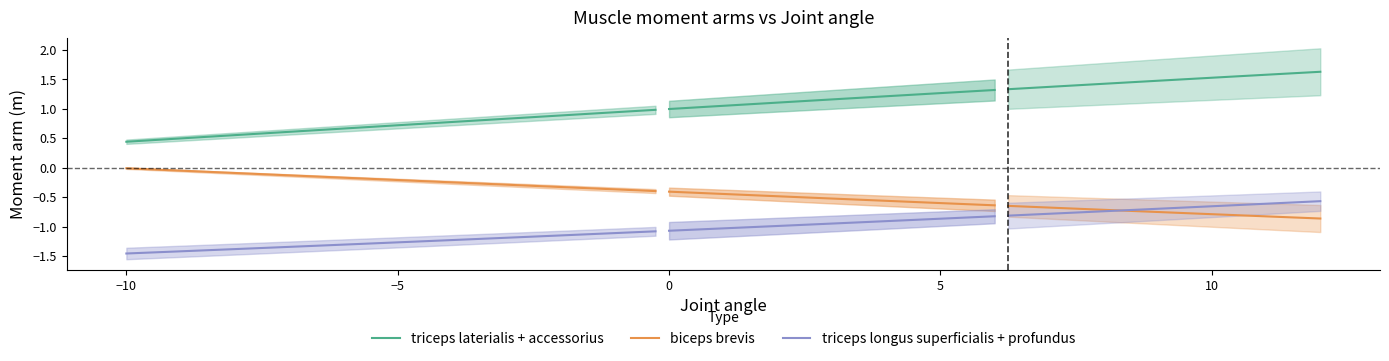

Is it true that biceps brevis equals -0.1 at 35?

False